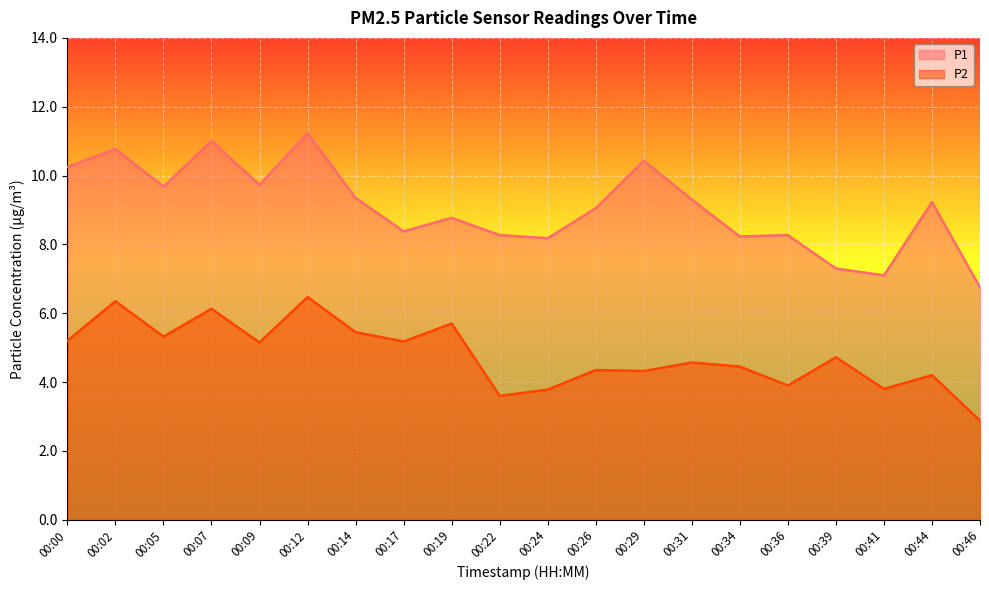

What is the value of the P1 point at the 2nd from the left?

10.8